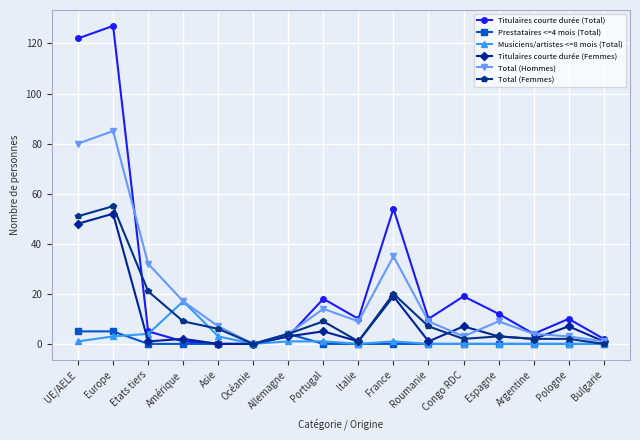

What is the sum of all Total (Hommes) values?

312